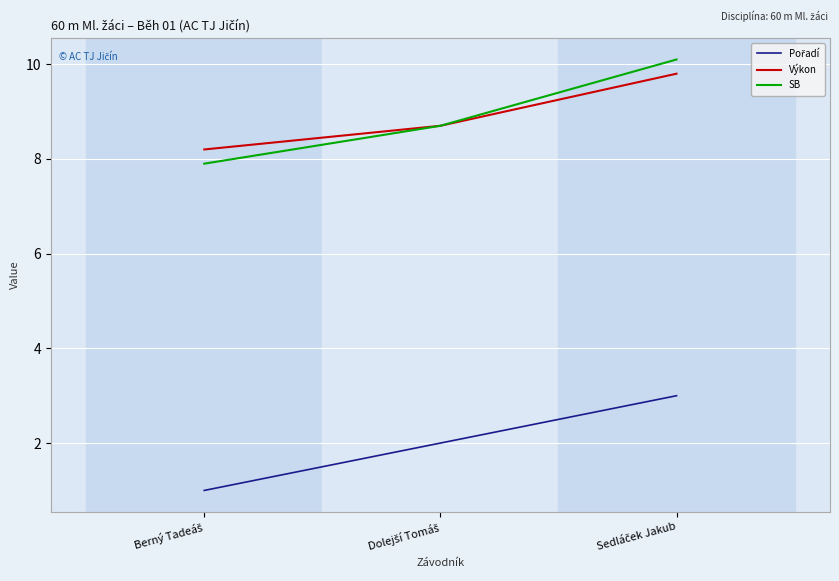

Which series has the largest range (max minus min)?

SB